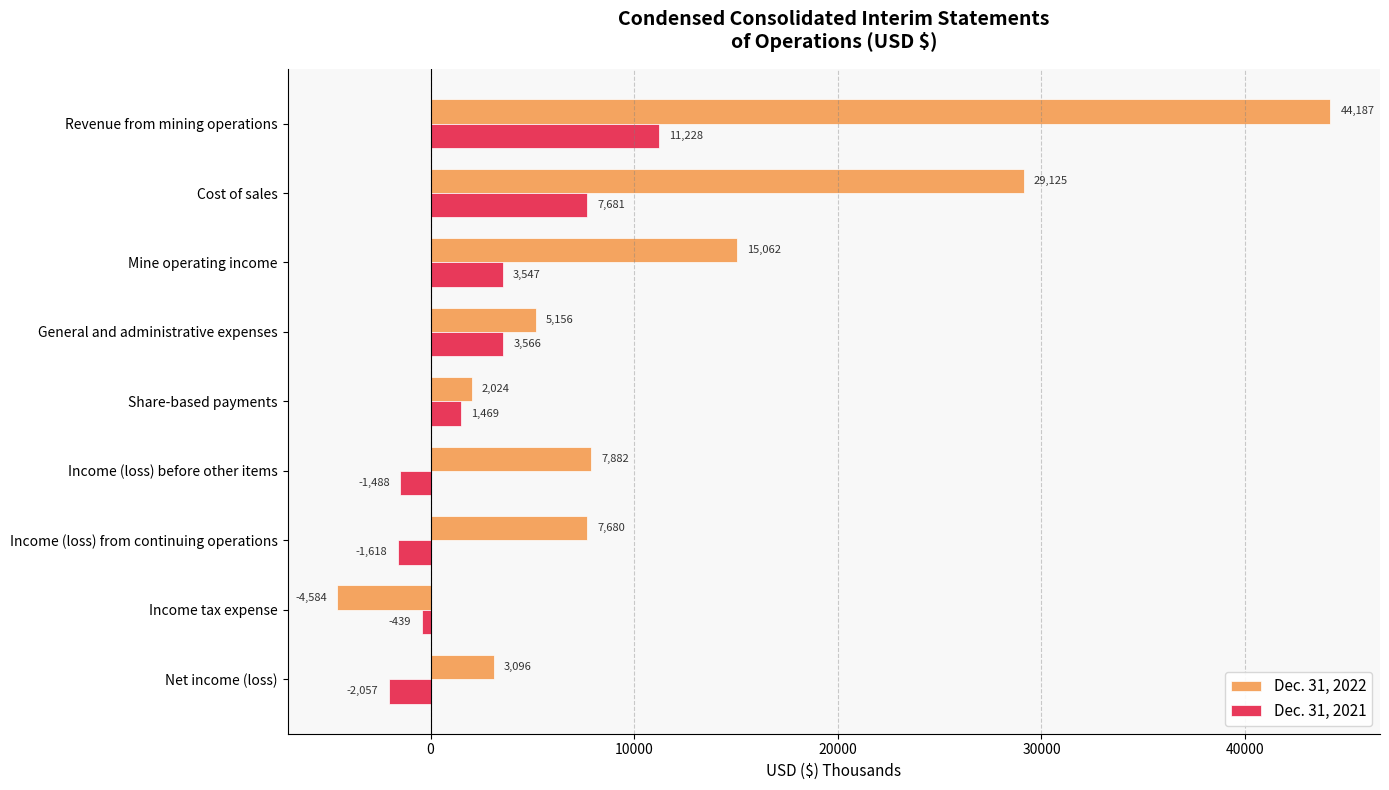

Which series has the largest range (max minus min)?

Dec. 31, 2022